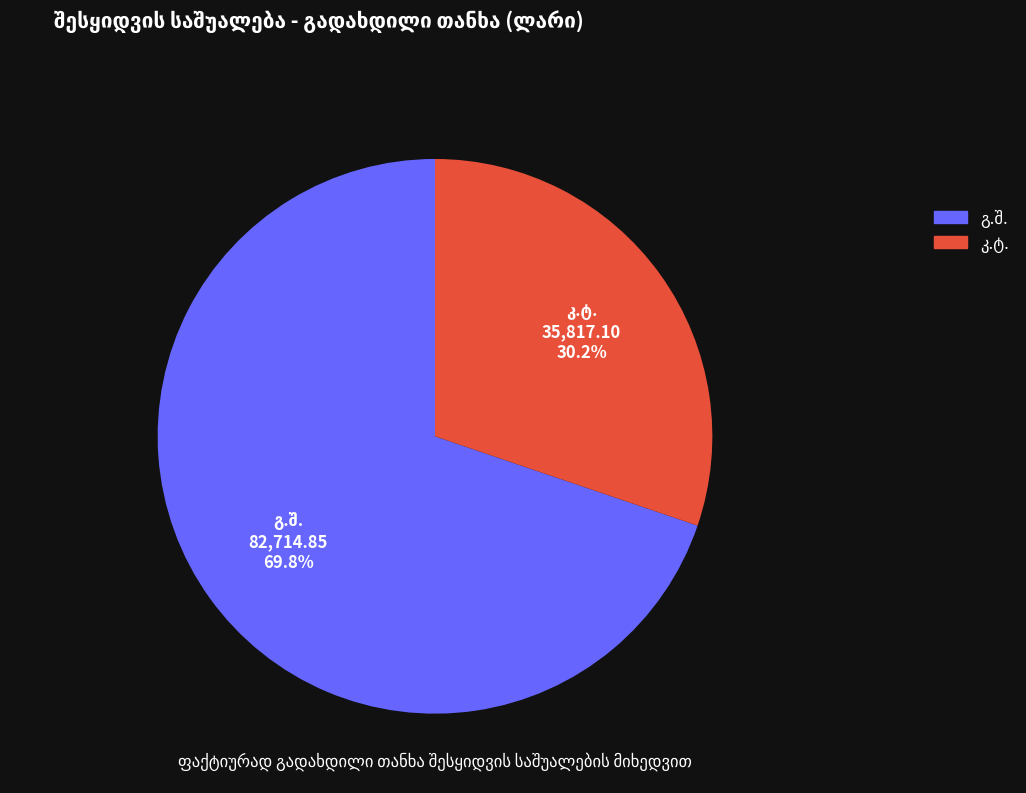

Is there a majority slice in this chart?

Yes